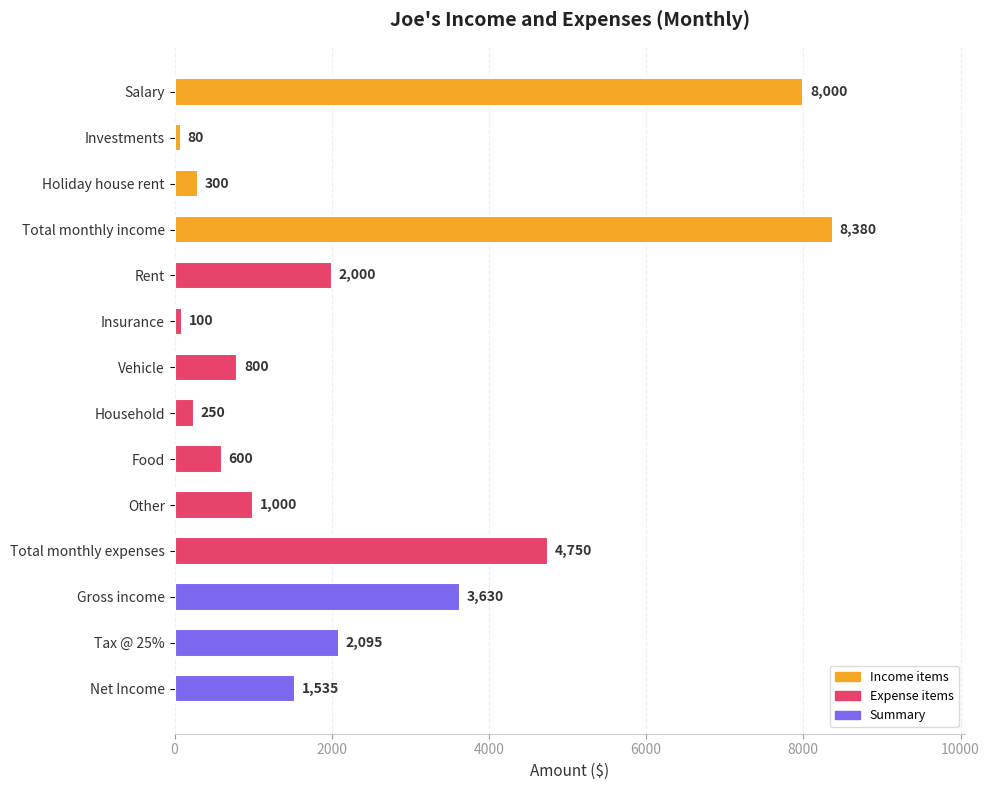

What is the difference between the second highest and second lowest values?

7900